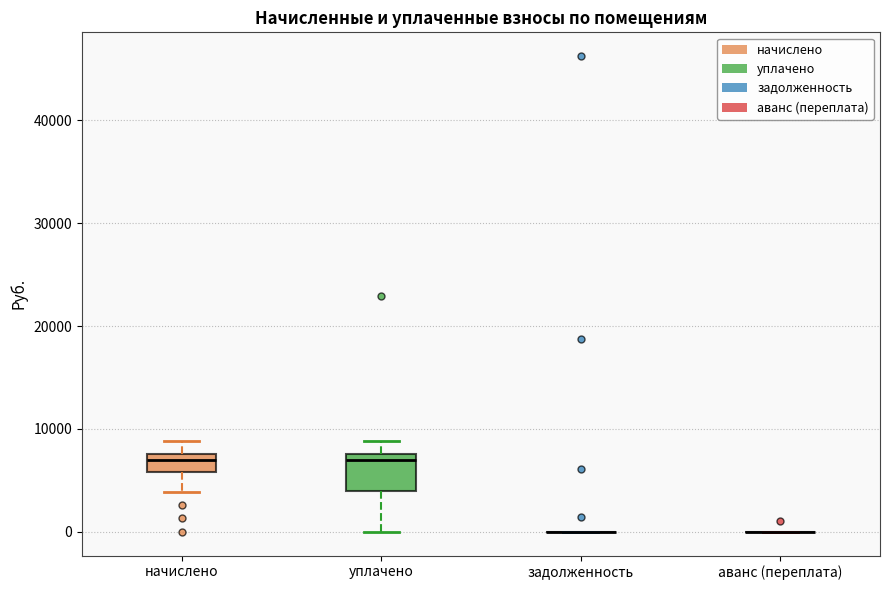

Where is the lower edge of the box for уплачено on the y-axis? The values are not printed on the chart, so give them approximately, as read against the axis.

4000